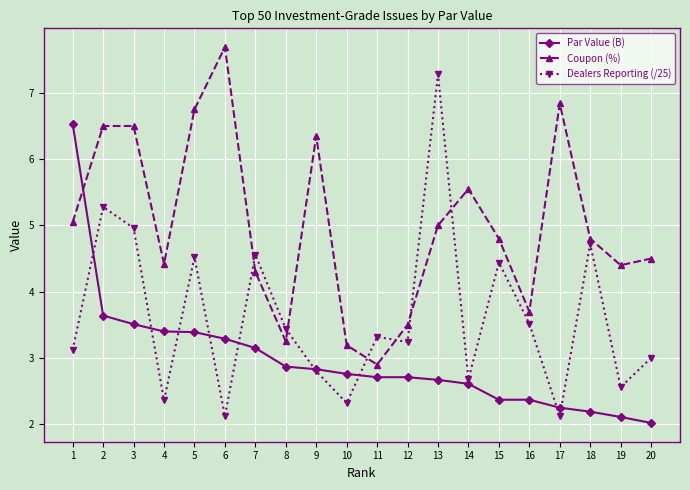

At which category does Dealers Reporting (/25) reach its first local peak?

2